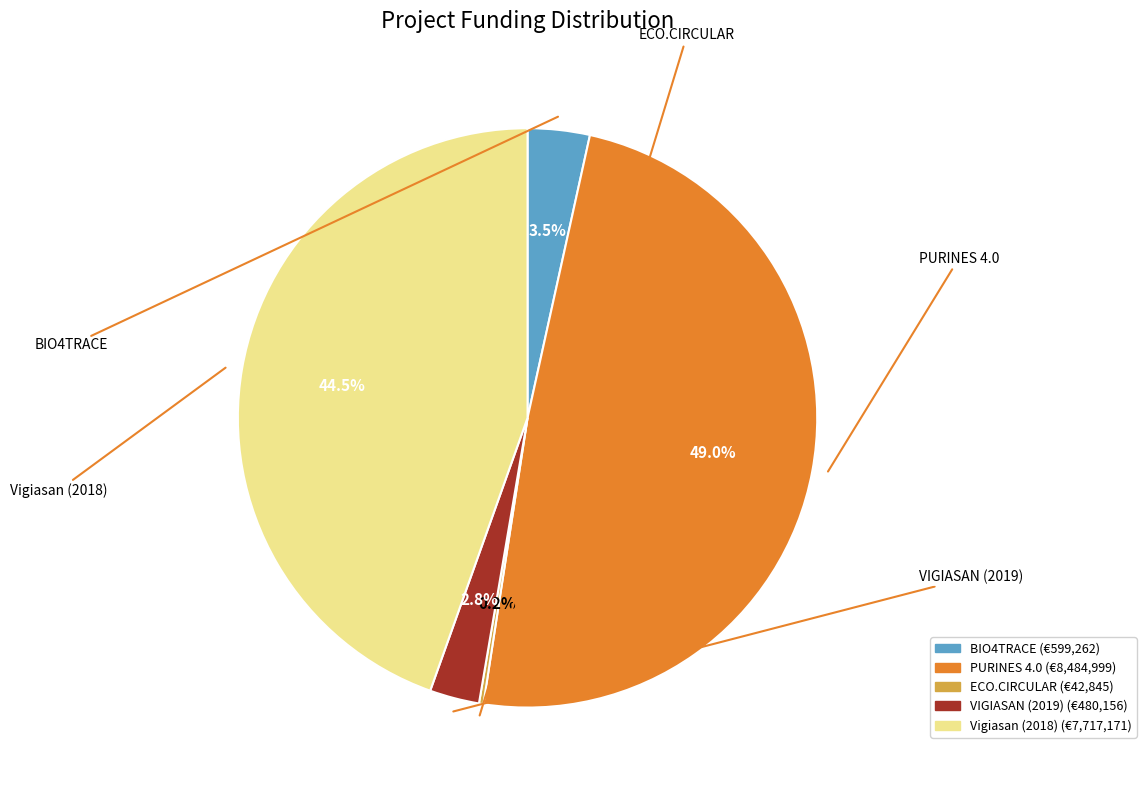

What is the largest slice in the pie chart?

PURINES 4.0